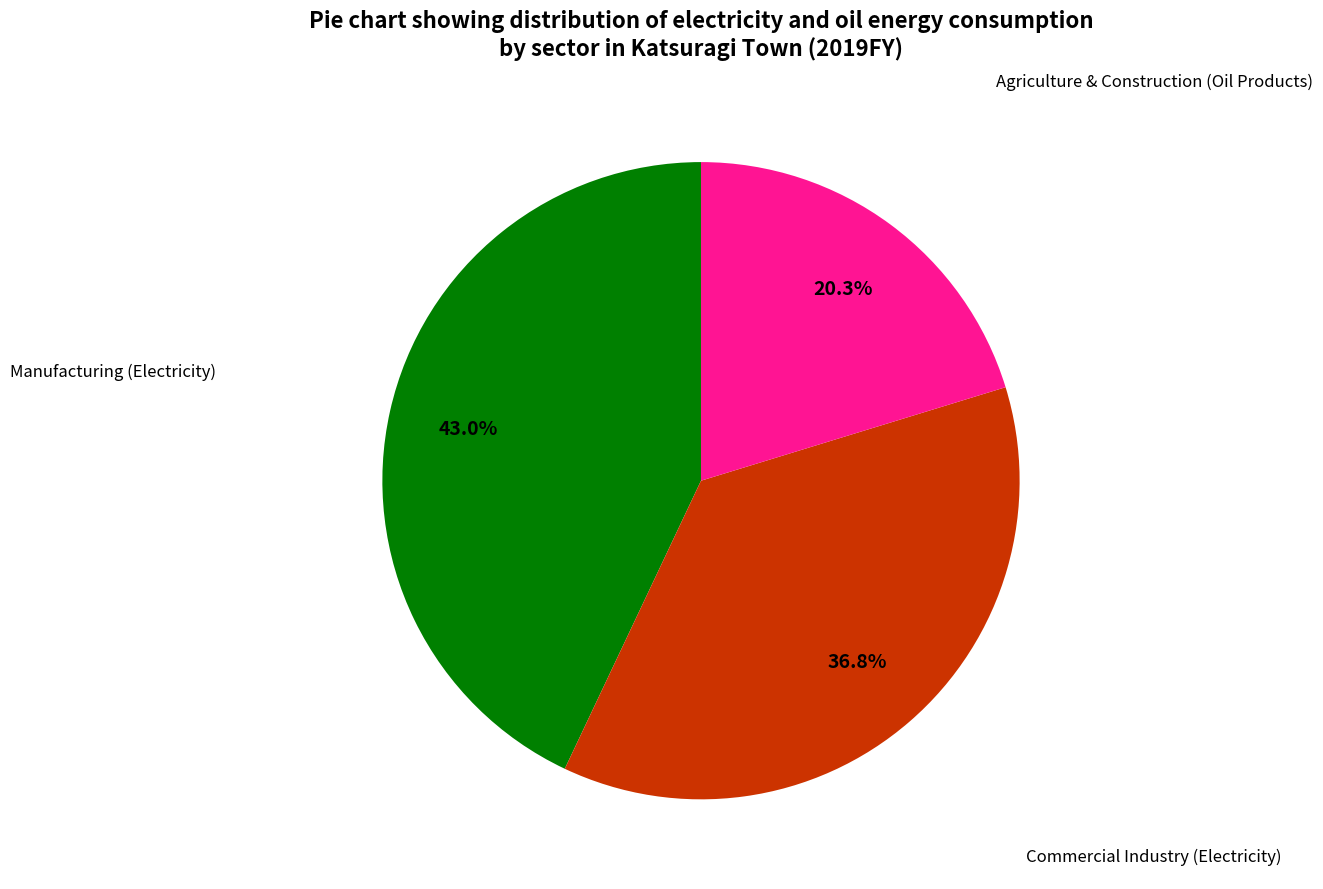

How many segments does this pie chart have?

3